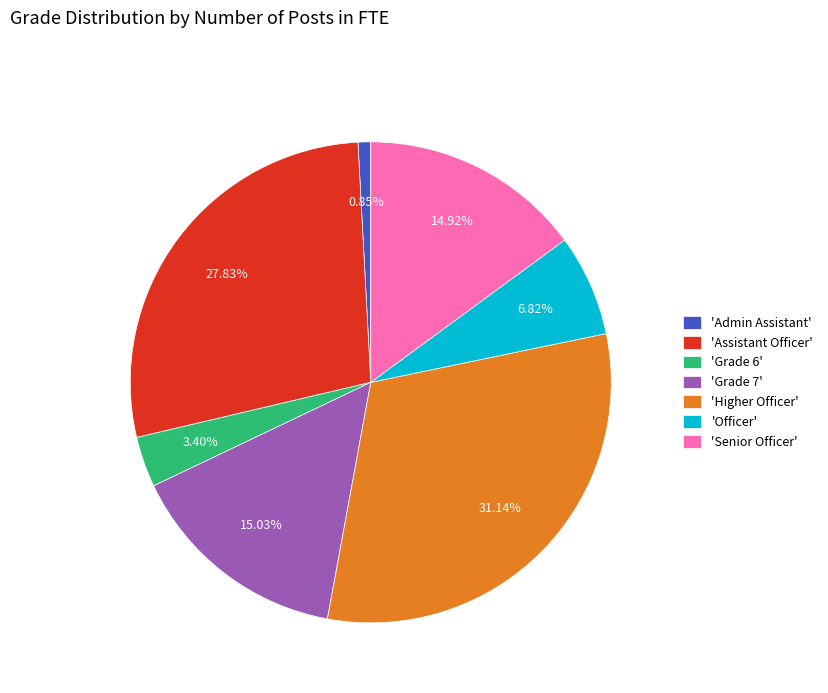

Do 'Officer' and 'Assistant Officer' together represent more than half of the pie?

No